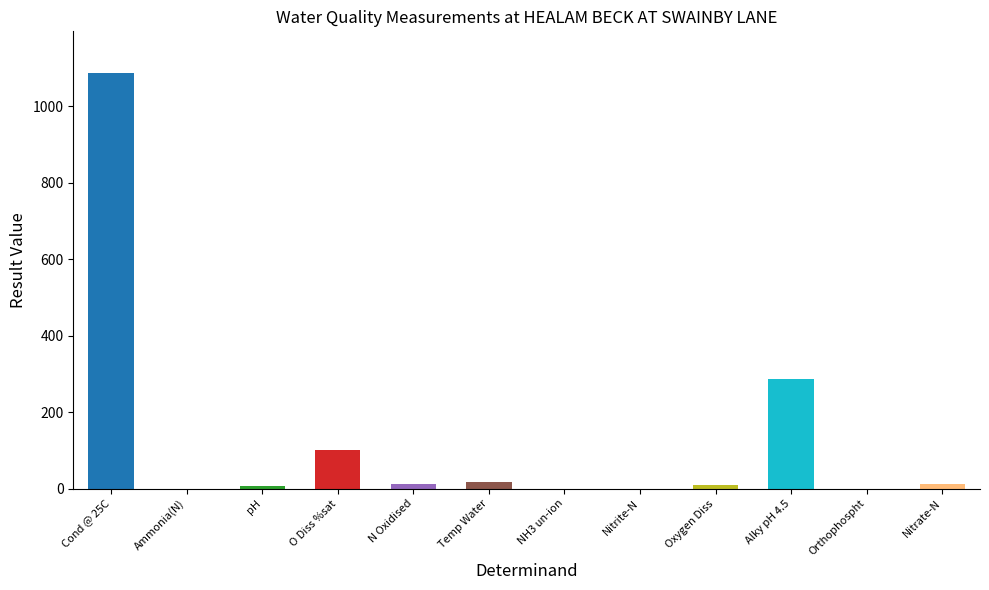

What is the change in value from Orthophospht to Nitrate-N?

+10.5